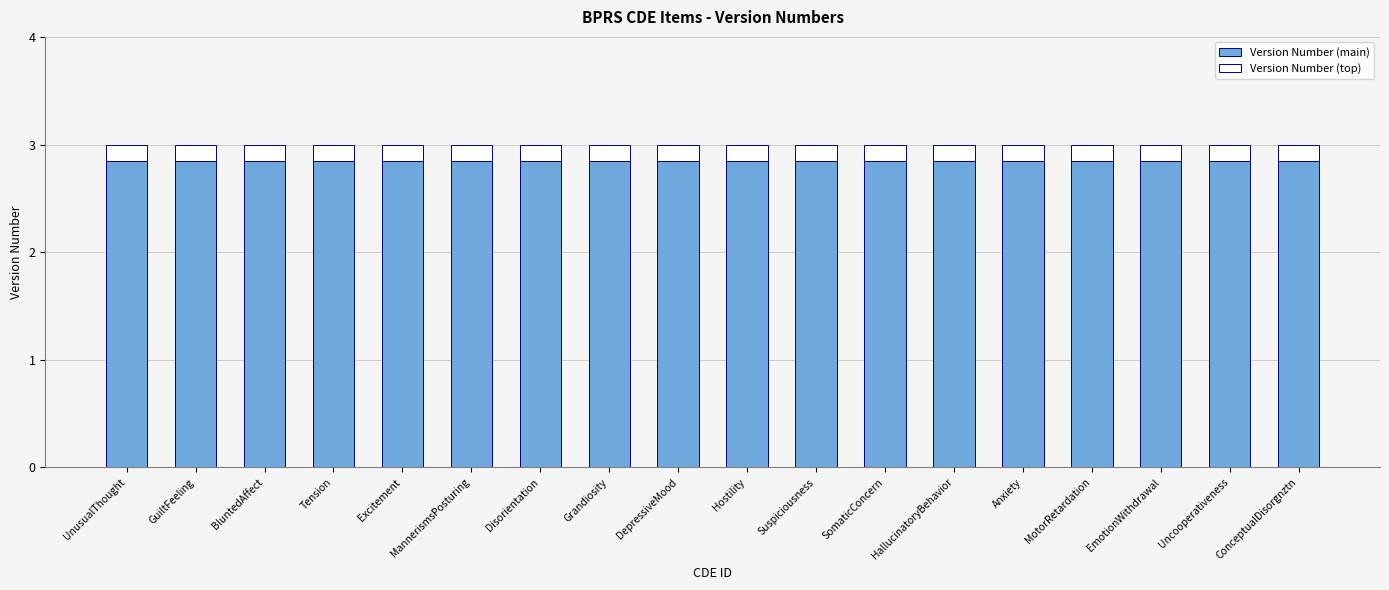

The Version Number (main) series shows 4.0 at GuiltFeeling. True or false?

False